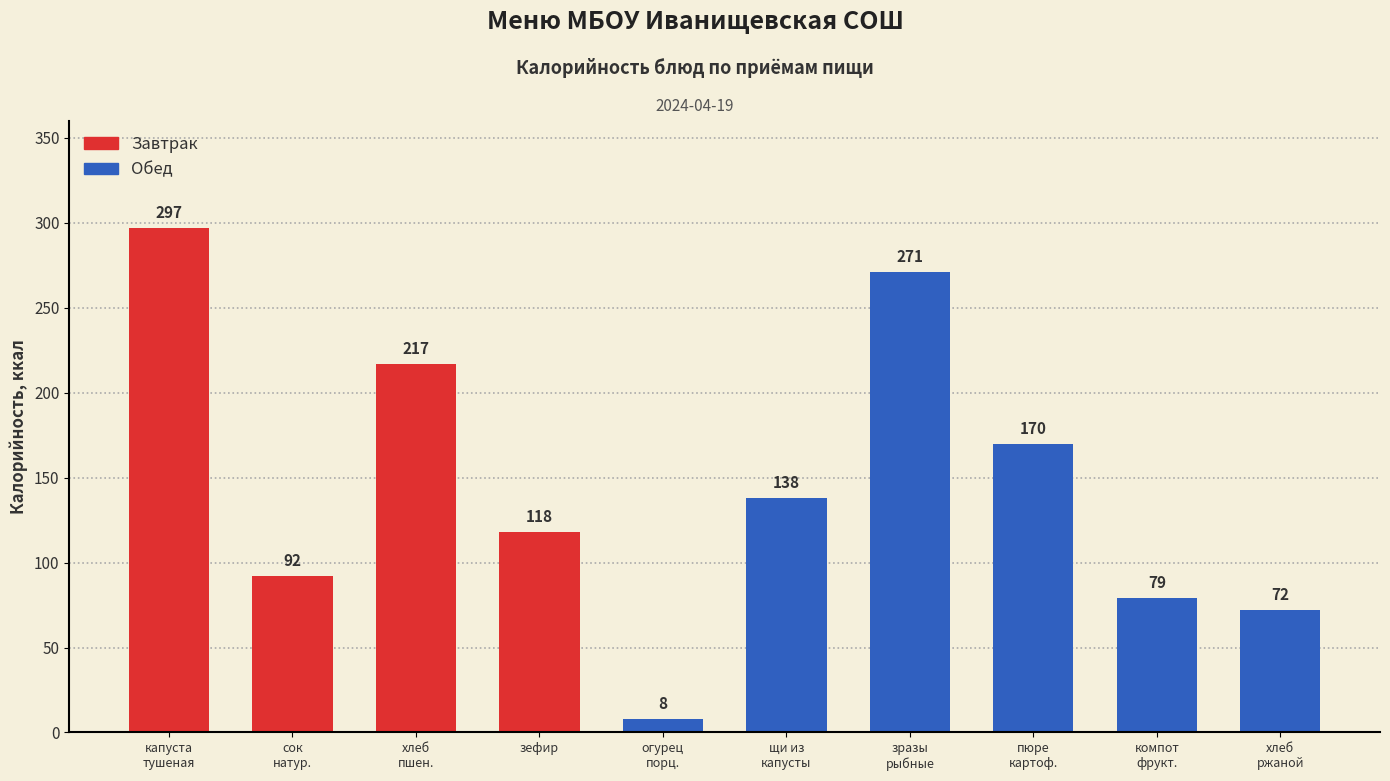

Reading right to left, extract all data points from this chart.

72	79	170	271	138	8	118	217	92	297